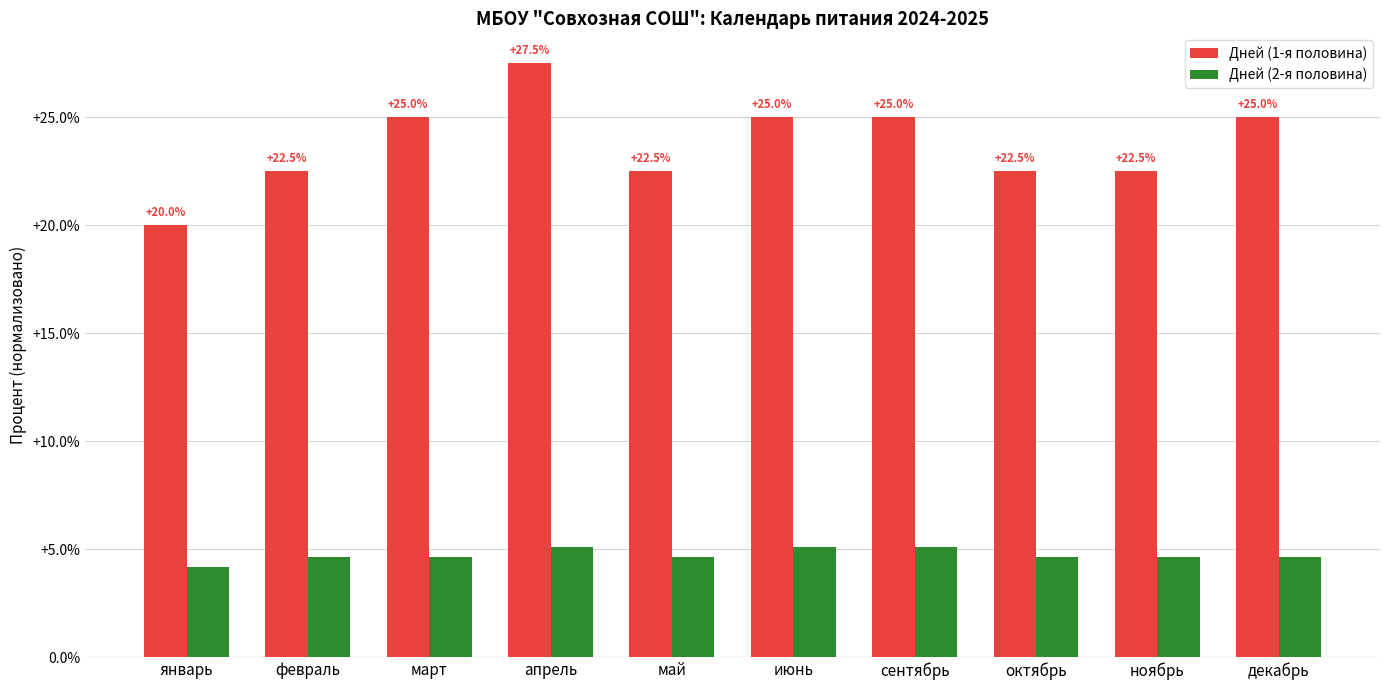

The value of Дней (2-я половина) at июнь is 5.1. True or false?

True